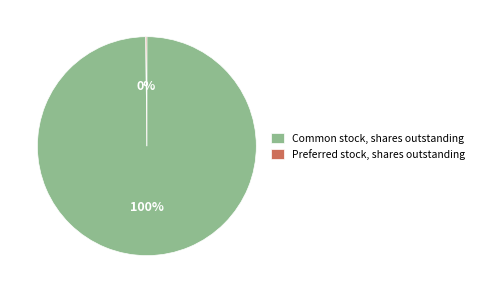

The Common stock, shares outstanding slice represents 100% of the pie. True or false?

True